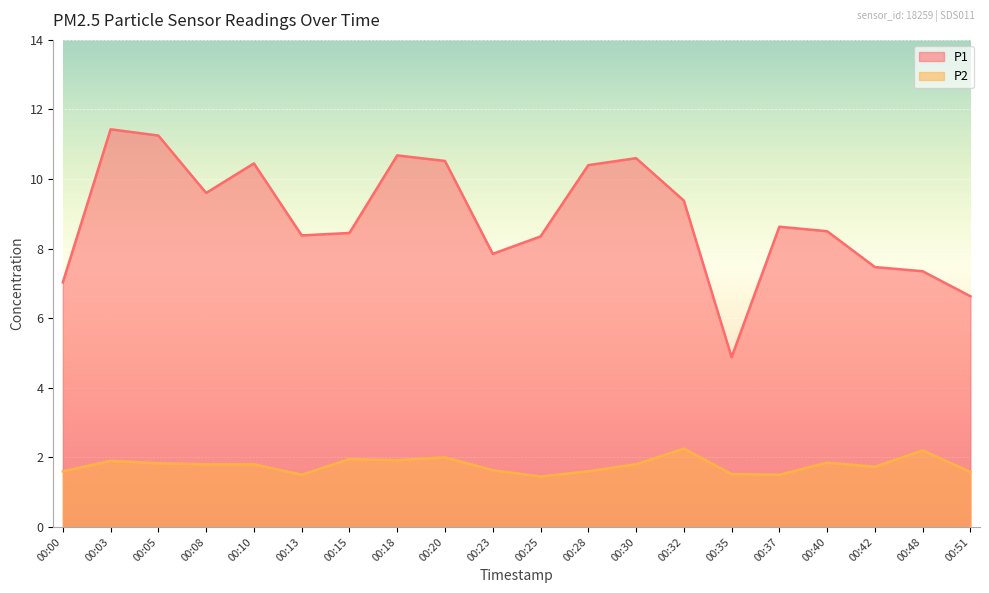

What is the value of the P2 point at the 16th from the left?

1.5